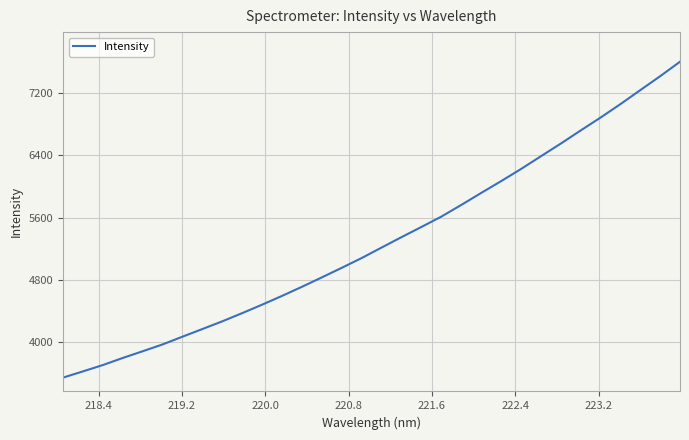

What is the maximum value shown in the chart?

7600.4